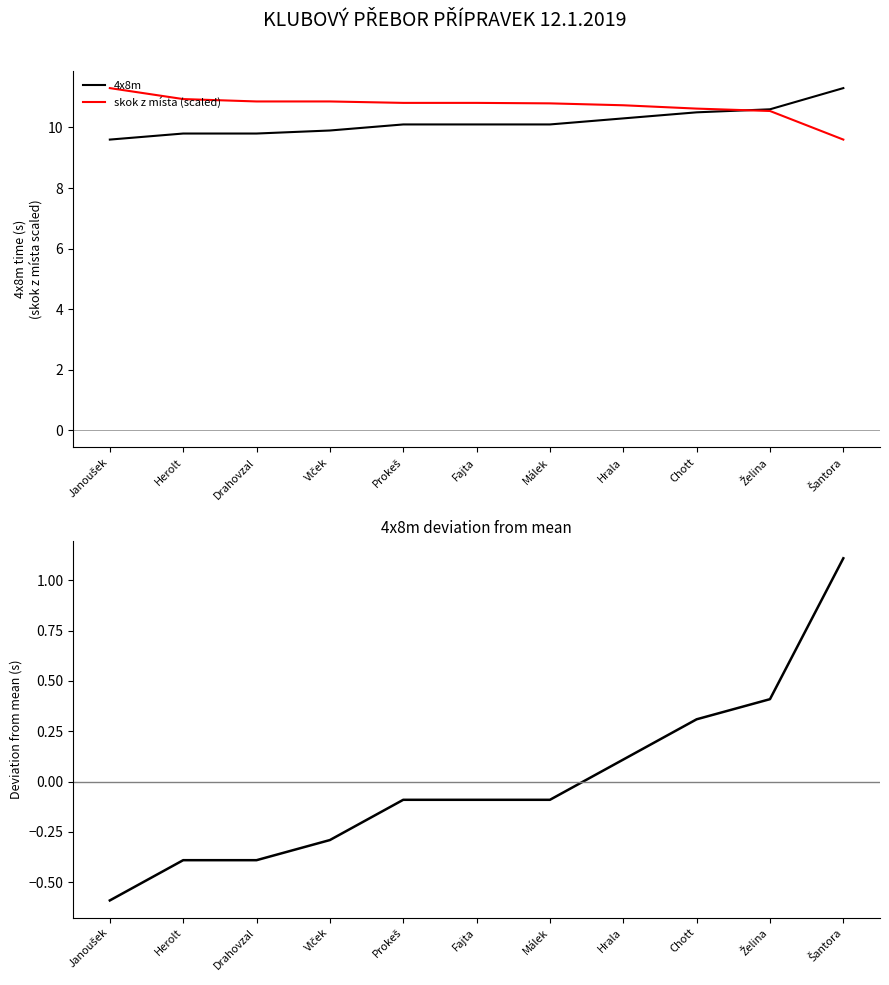

What is the label of the 1st point from the right?

Šantora